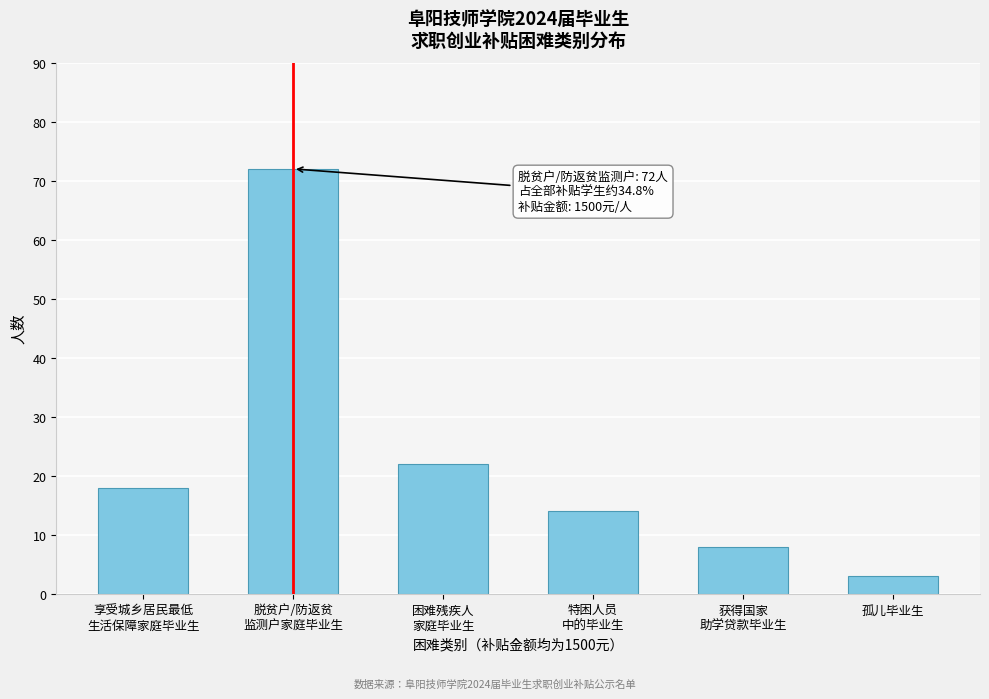

Reading right to left, transcribe all the data shown in this chart.

3	8	14	22	72	18